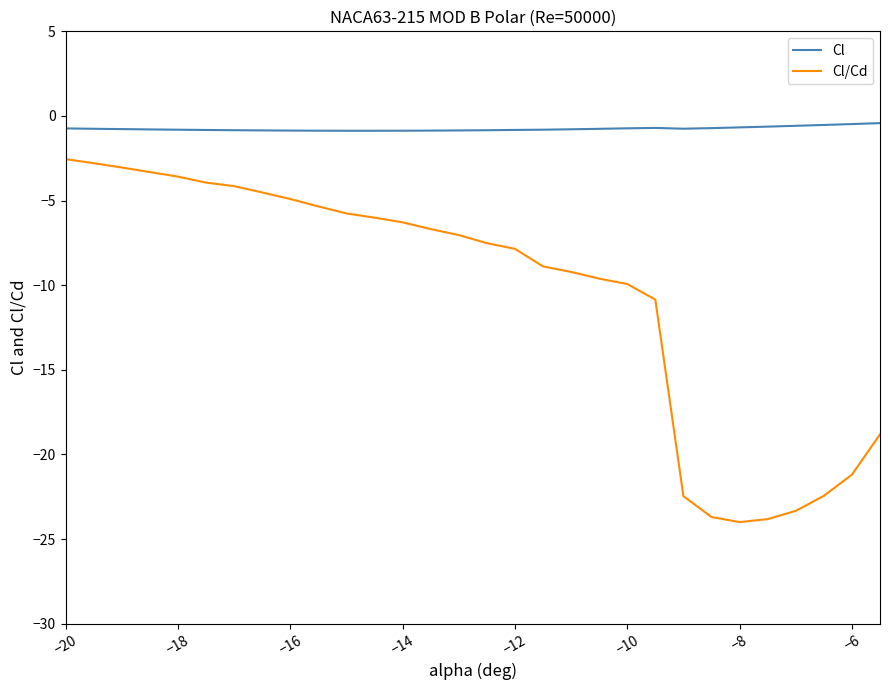

Is this an area chart (filled region under the line)?

No